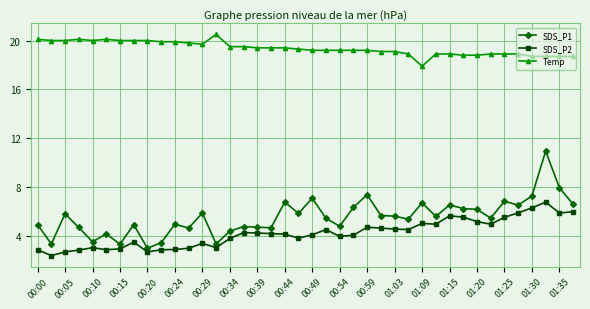

Rank the series by their maximum value, from highest to lowest.

Temp, SDS_P1, SDS_P2